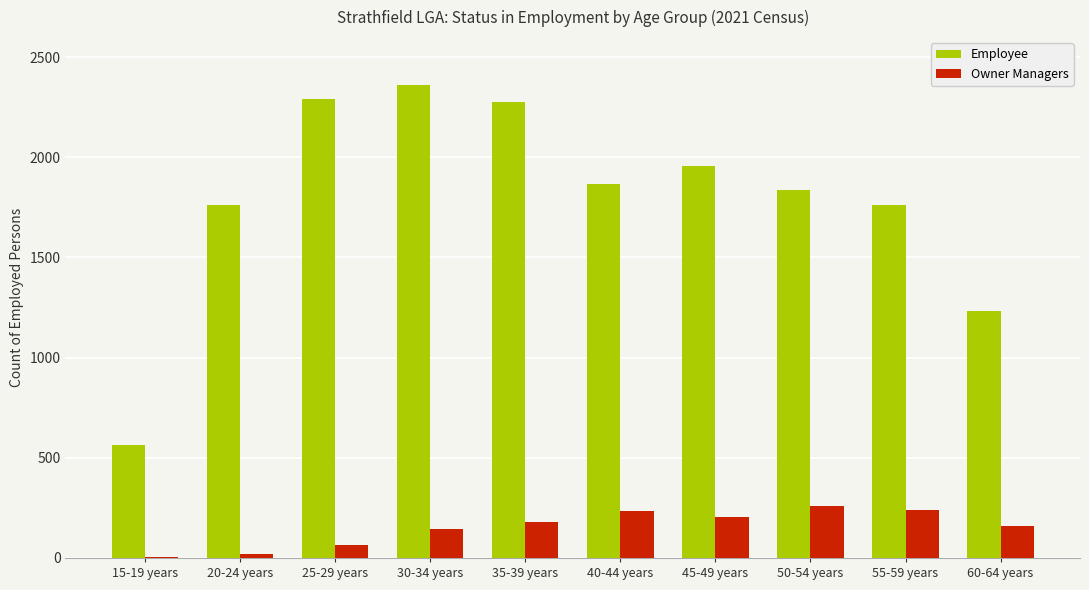

Which series changed the most between 35-39 years and 45-49 years?

Employee